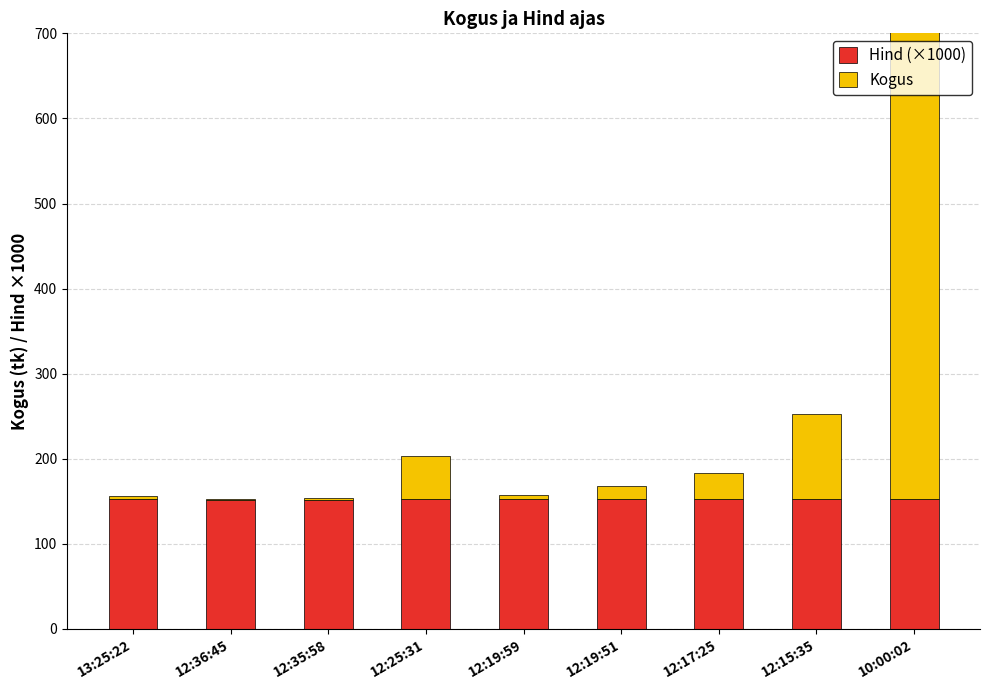

How many bars are there in each group?

2